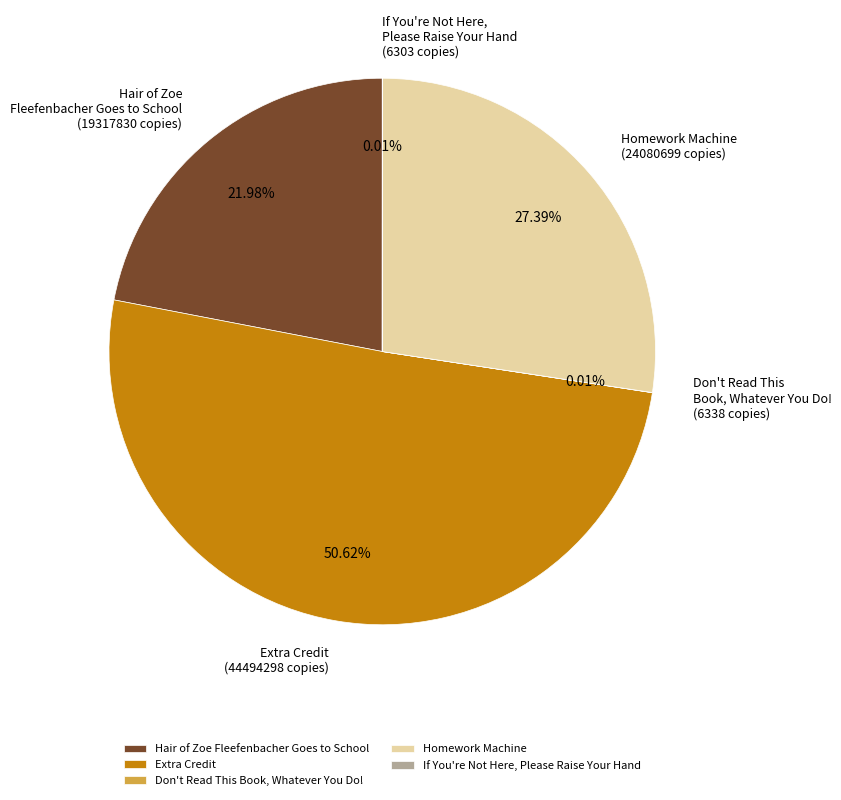

What is the largest slice in the pie chart?

Extra Credit